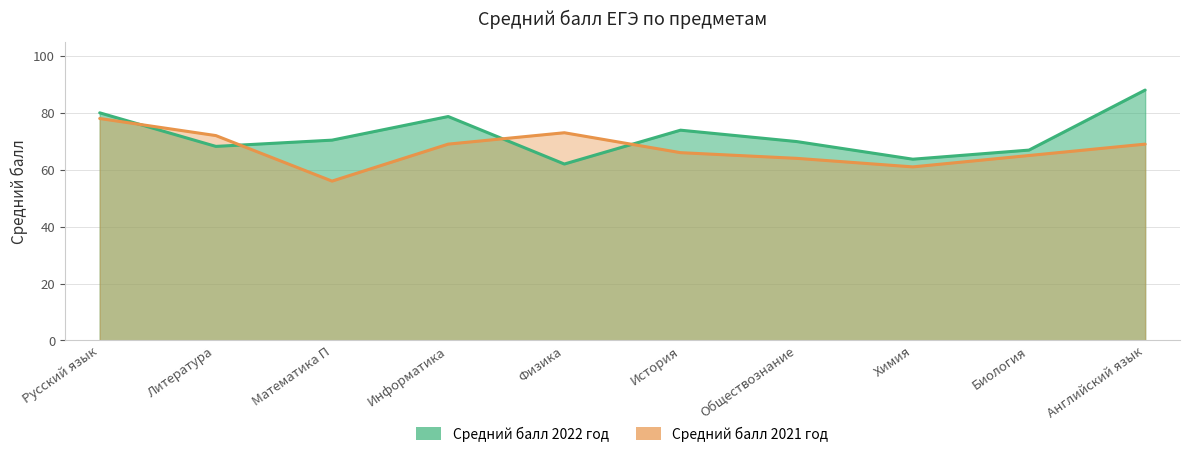

What position from the right is Английский язык?

1